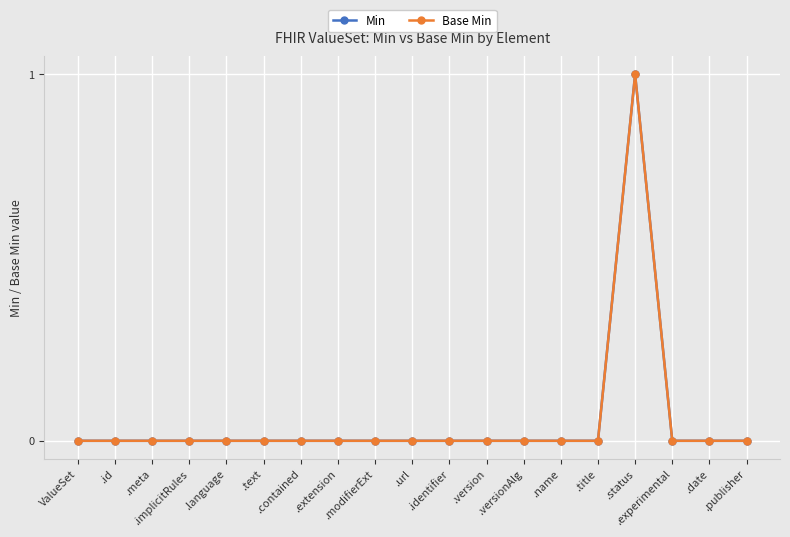

Is this an area chart (filled region under the line)?

No